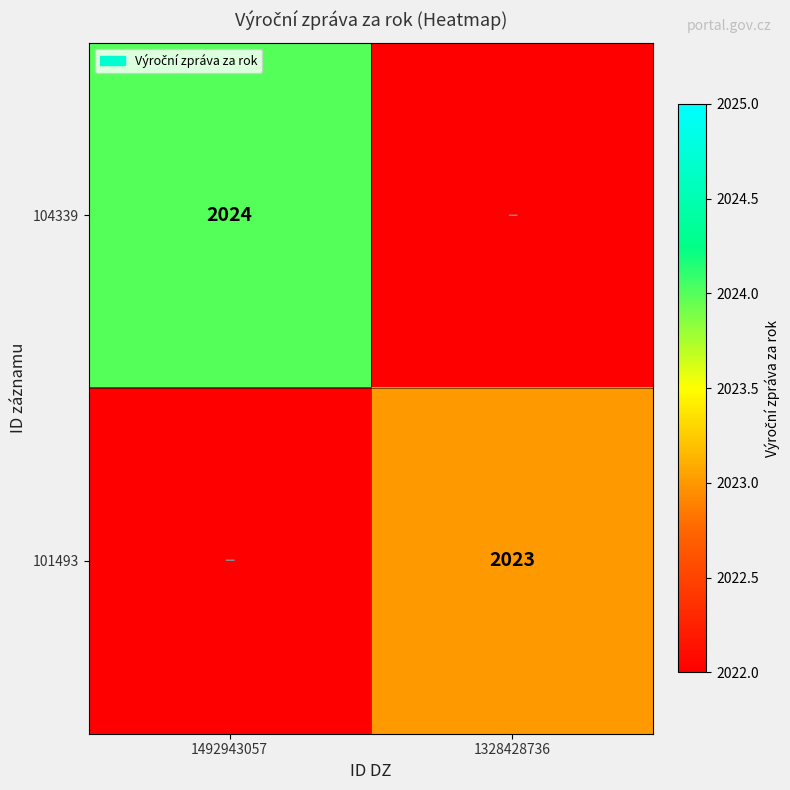

The 104339 series shows 2024 at 1492943057. True or false?

True